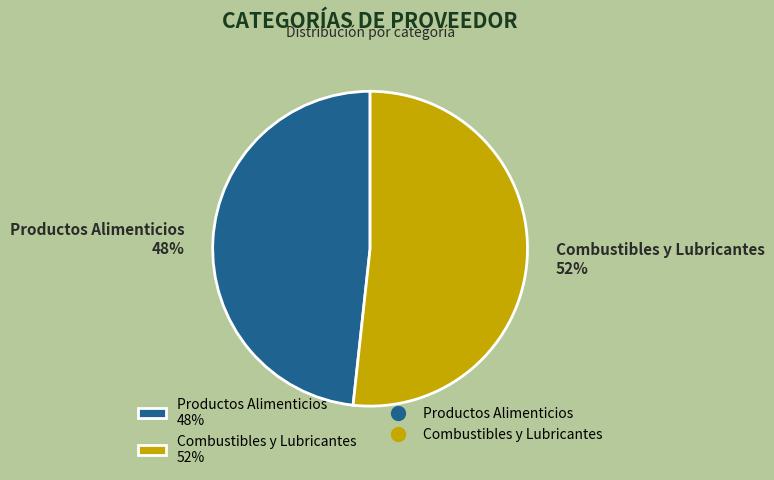

True or false: Combustibles y Lubricantes accounts for 52% of the total.

True